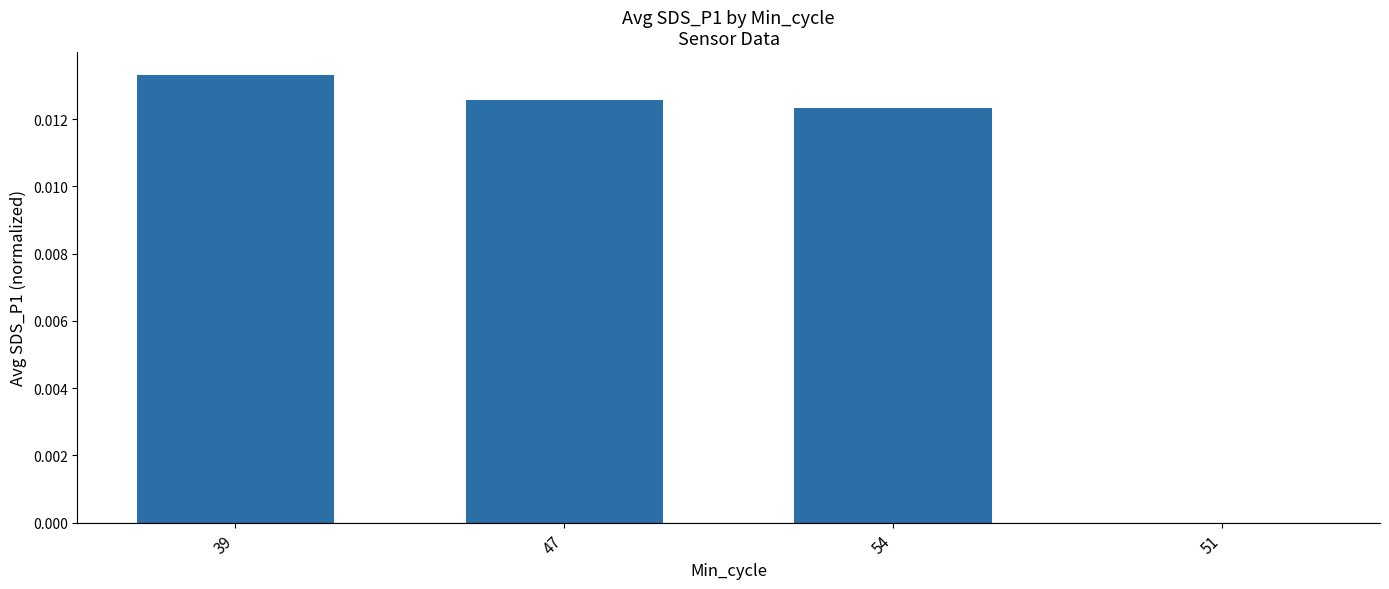

At which label is the value closest to 0?

51